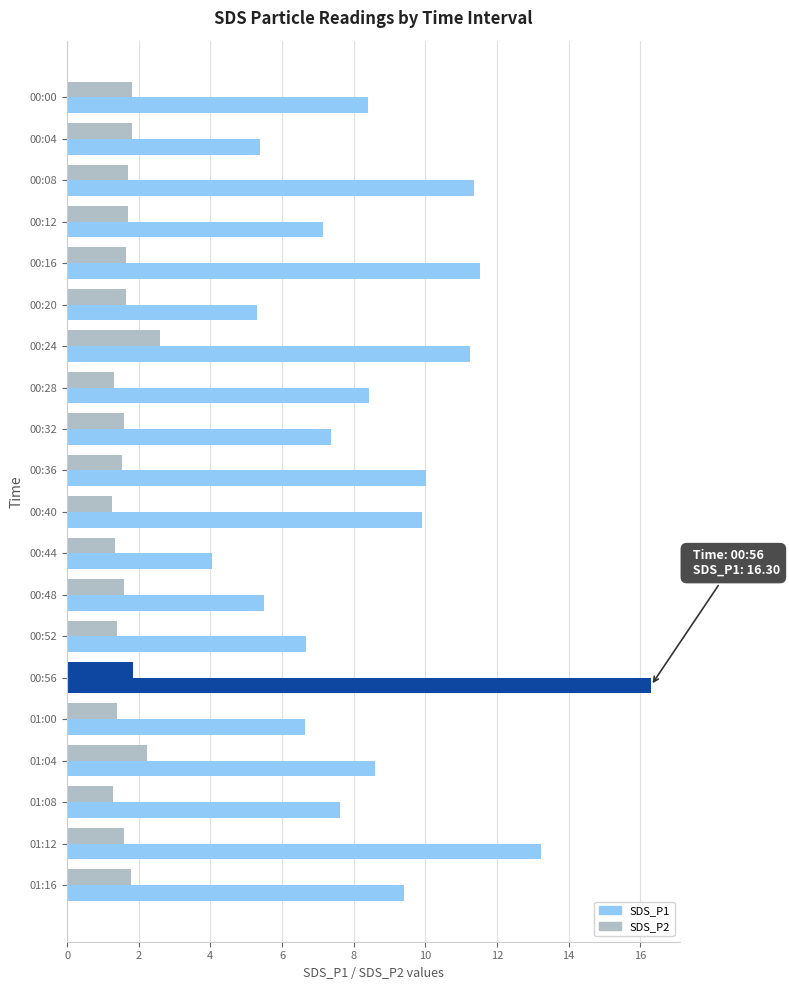

List the series in order of their peak value, highest first.

SDS_P1, SDS_P2